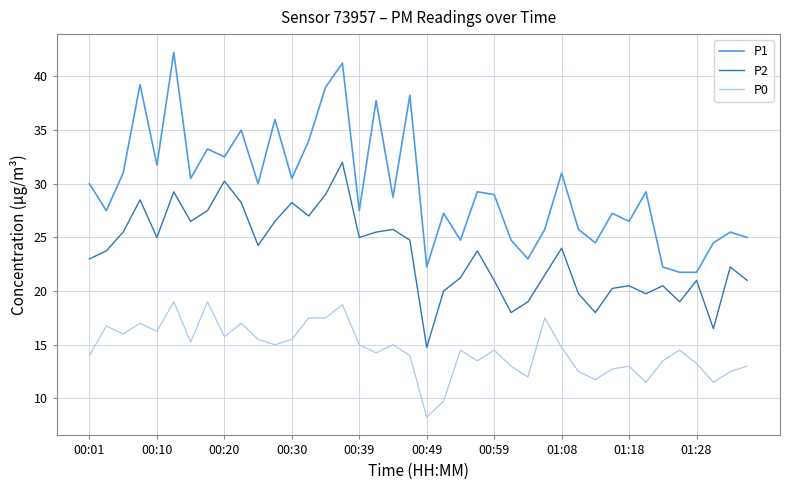

True or false: P2 and P0 intersect in this chart.

False